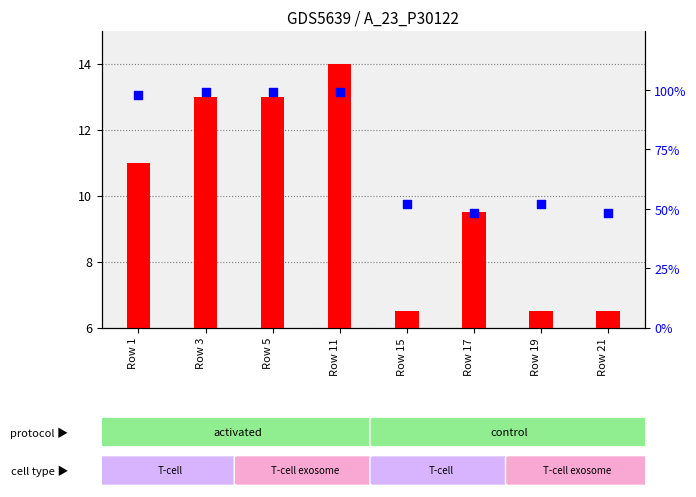

Which series has the largest Y range (max minus min)?

percentile rank within the sample